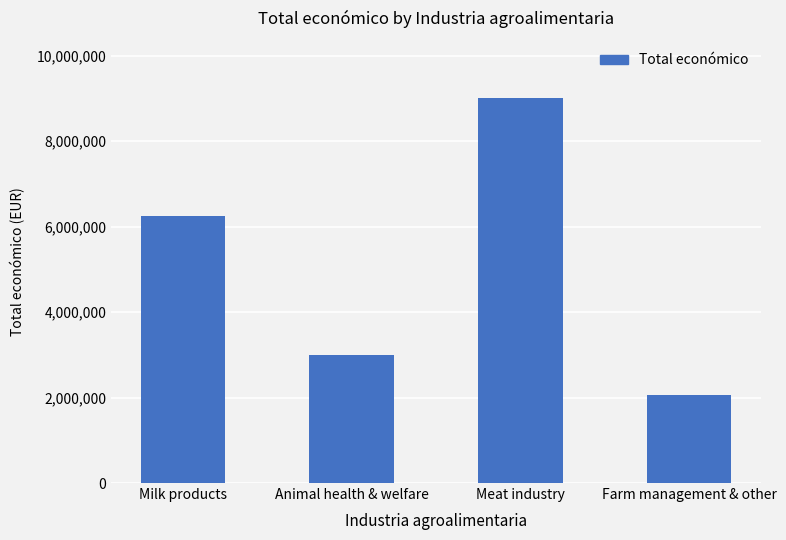

How many values are below 6258503?

2